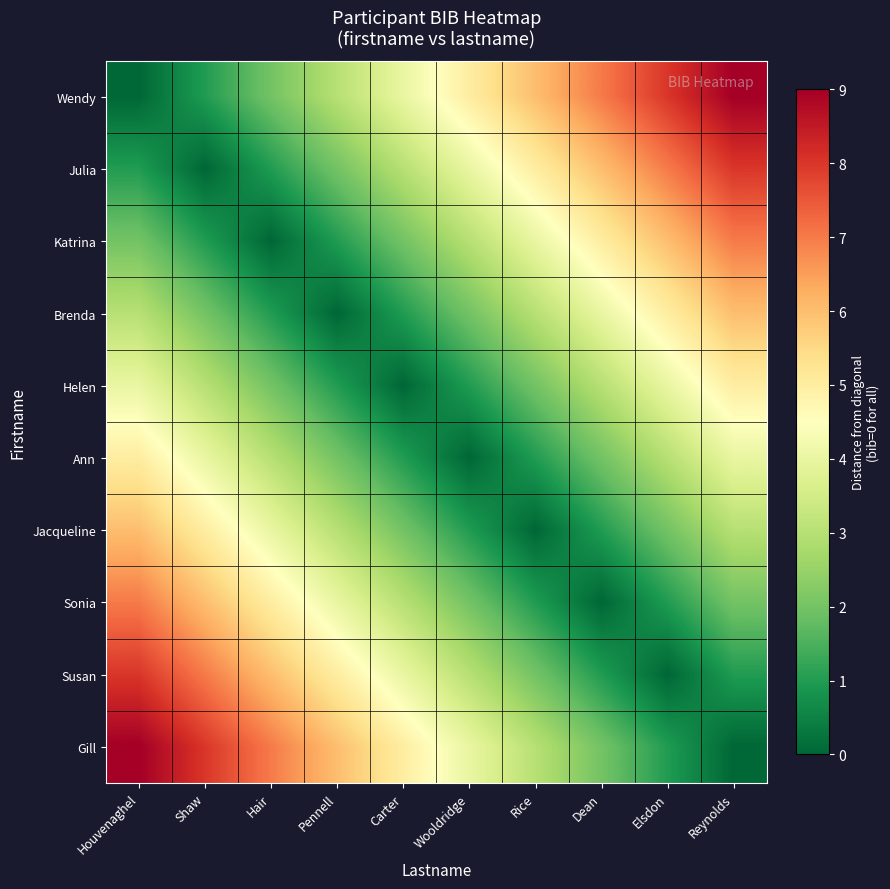

What is the spread (max minus min) of values at Pennell?

6